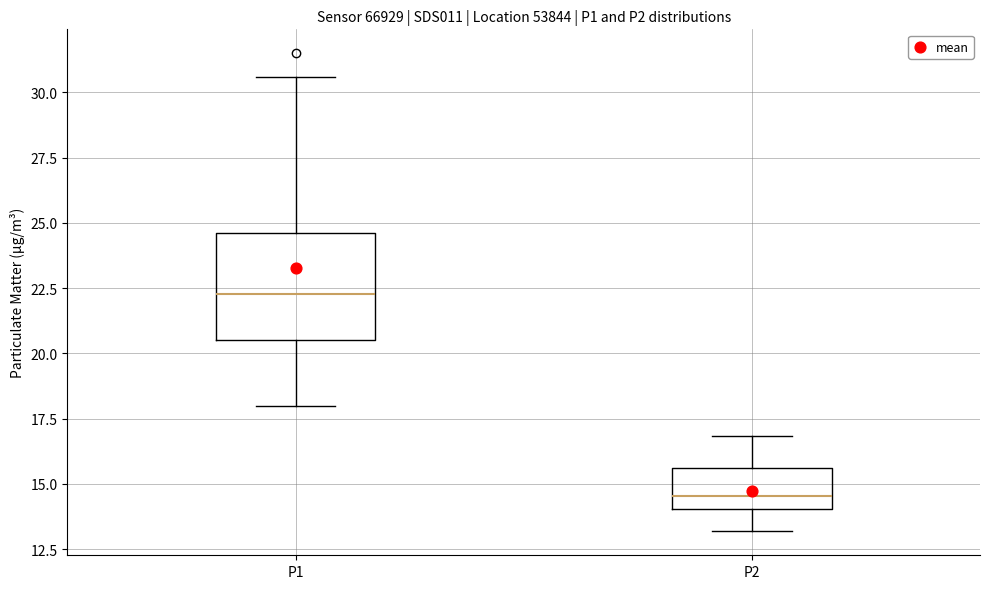

Reading left to right, transcribe this box plot: for each box, give where its median line is, the range the box spans, and where its two whiskers end, as read against the y-axis. The values are not printed on the chart, so give them approximately, as read against the axis.

P1: median 22.5, box 20.5 to 24.5, whiskers 18.0 to 30.5
P2: median 14.5, box 14.0 to 15.5, whiskers 13.0 to 17.0